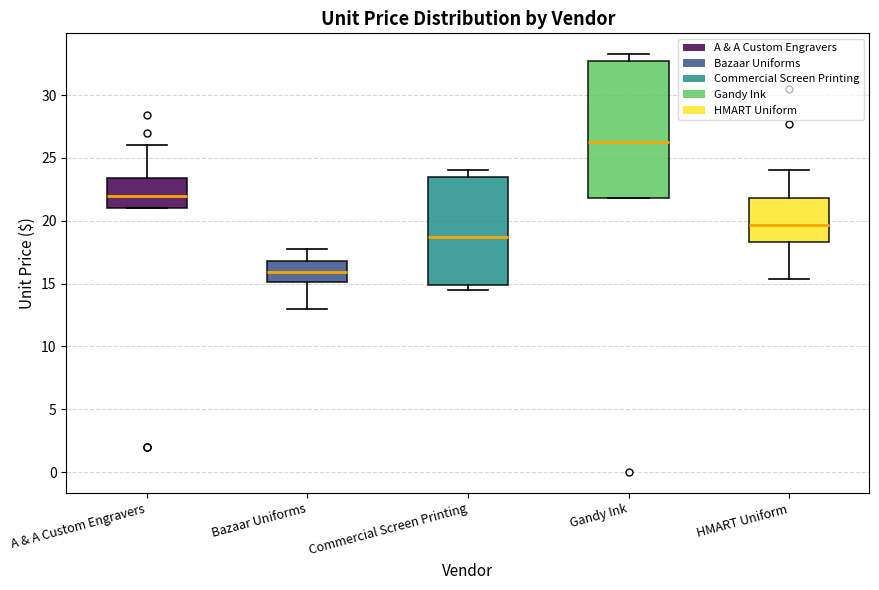

Which box is the tallest, from its lower edge to its upper edge?

Gandy Ink